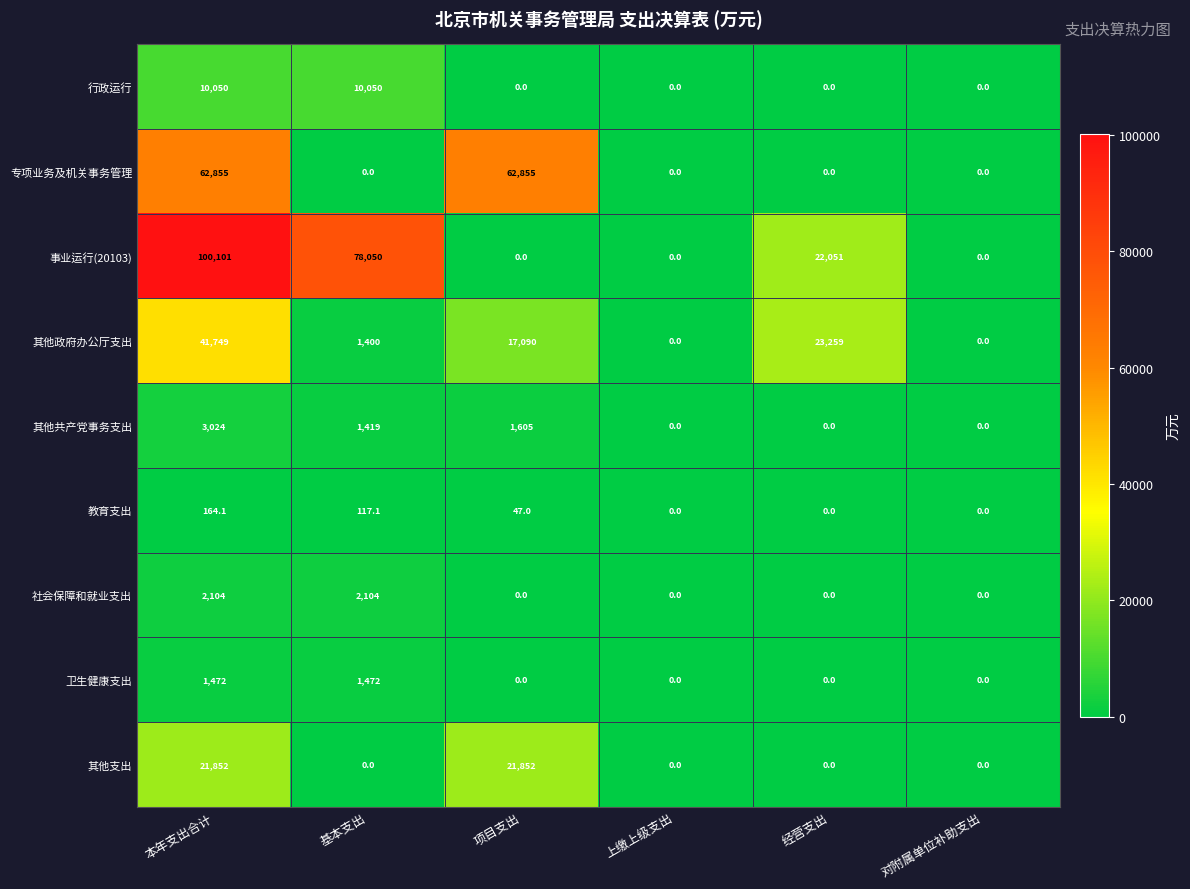

True or false: 行政运行 has a value of 3951.2 at 经营支出.

False